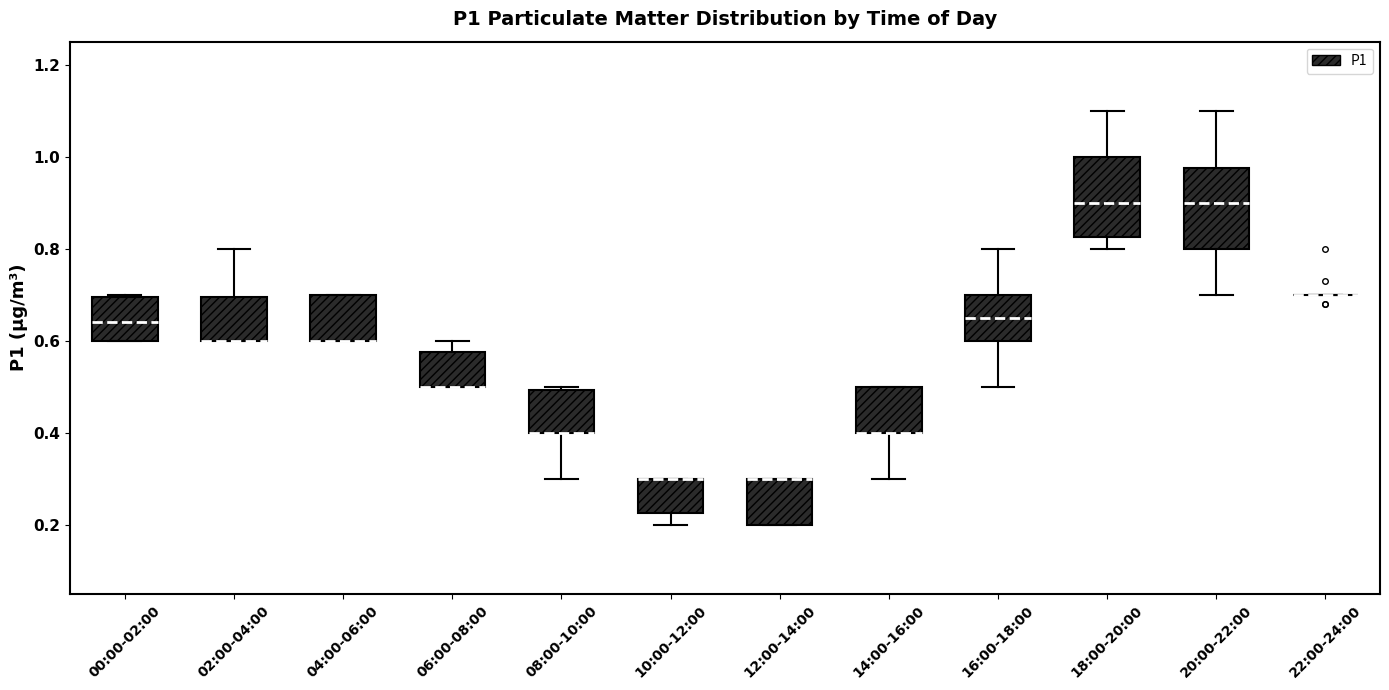

Where is the upper edge of the box for 06:00-08:00 on the y-axis? The values are not printed on the chart, so give them approximately, as read against the axis.

0.58